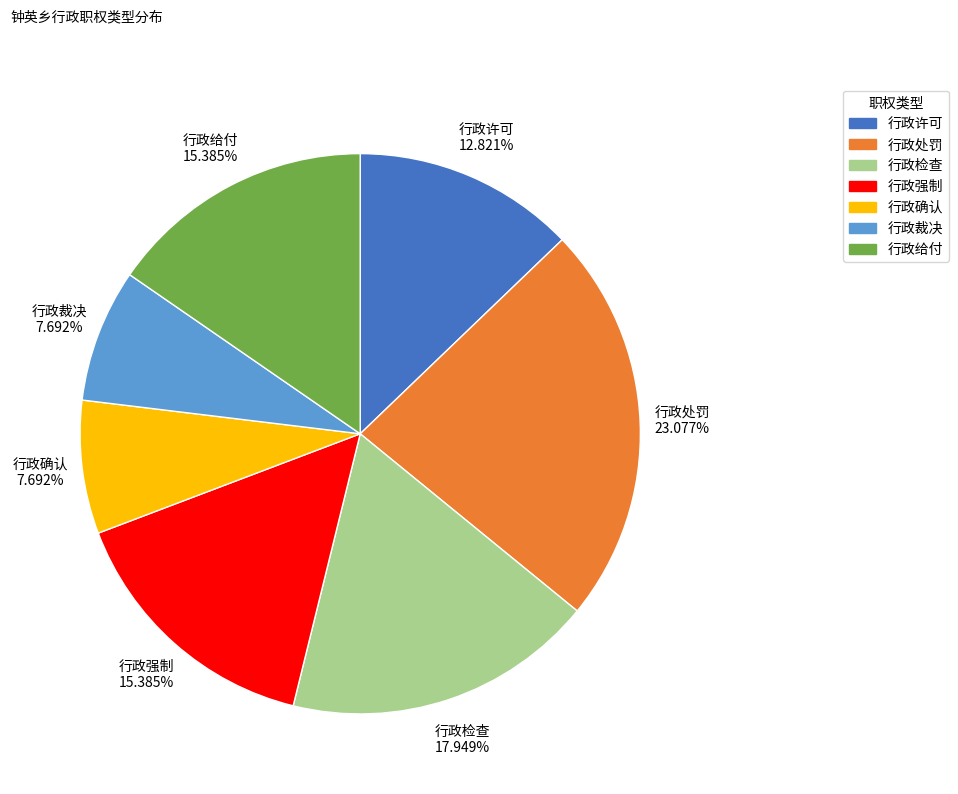

What is the ratio of the value at 行政给付 to the value at 行政强制?

1.0